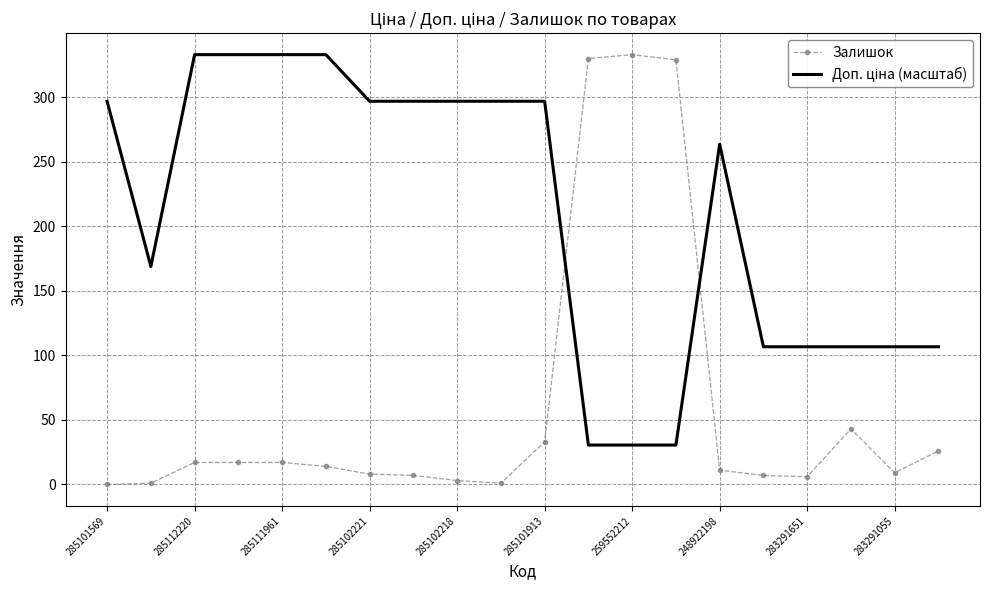

Count the number of data series in this chart.

2